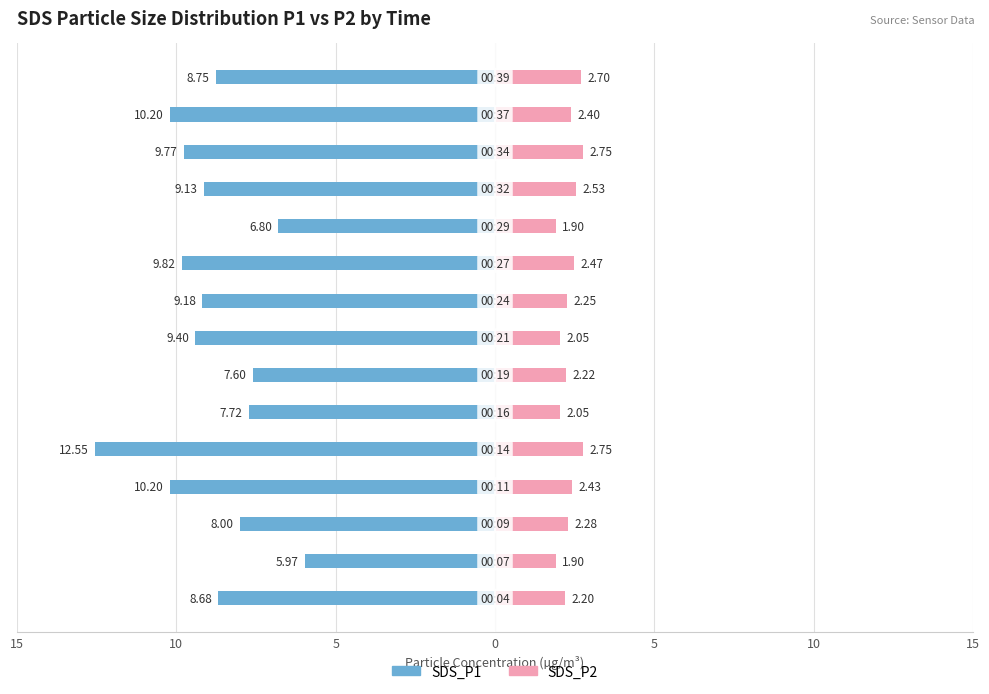

What is the highest value of the SDS_P2 series?

2.8